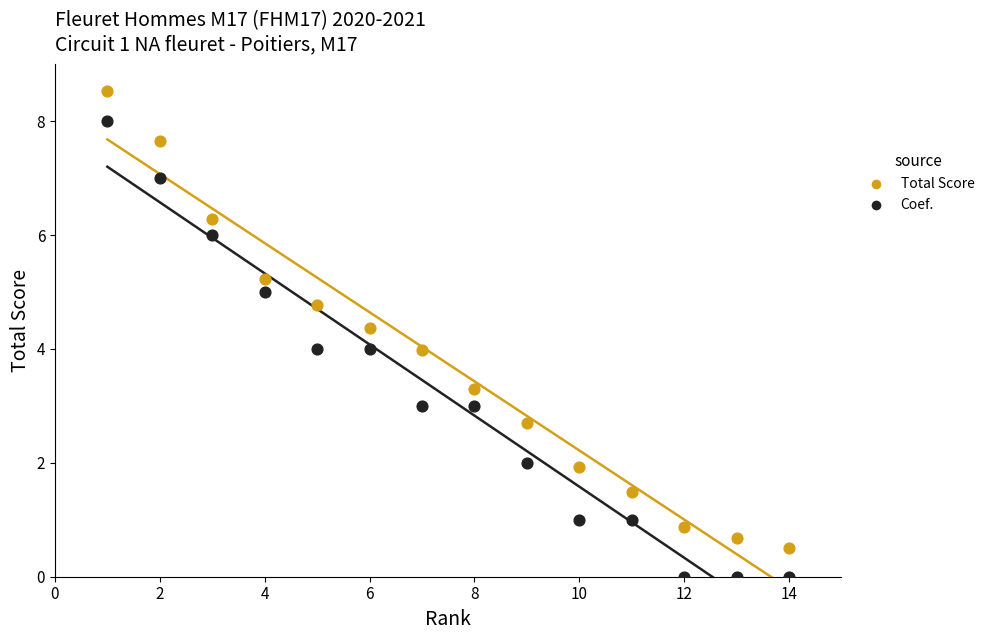

What are all the series names shown in the legend?

Total Score, Coef.